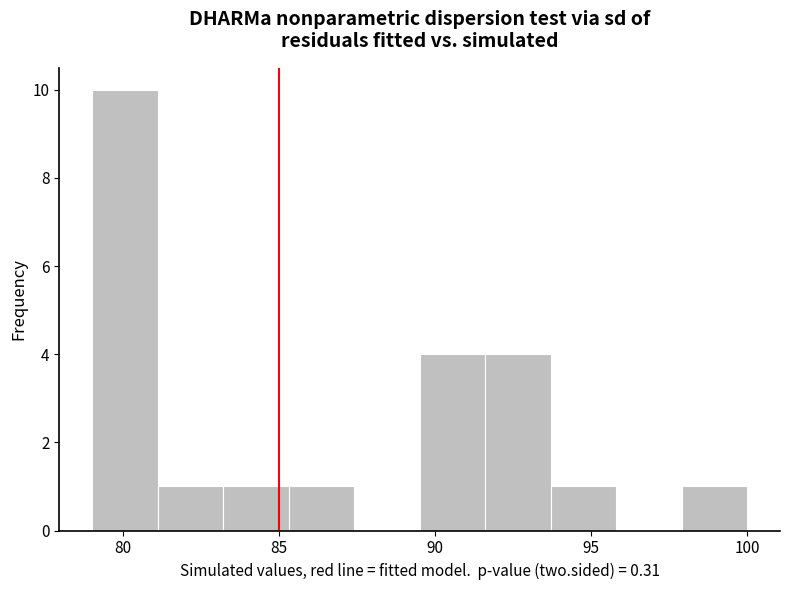

How tall is the bar that spans 89.5 to 91.6 on the x-axis? Neither the bar edges nor the heights are printed on the chart, so give them approximately, as read against the axes.

4